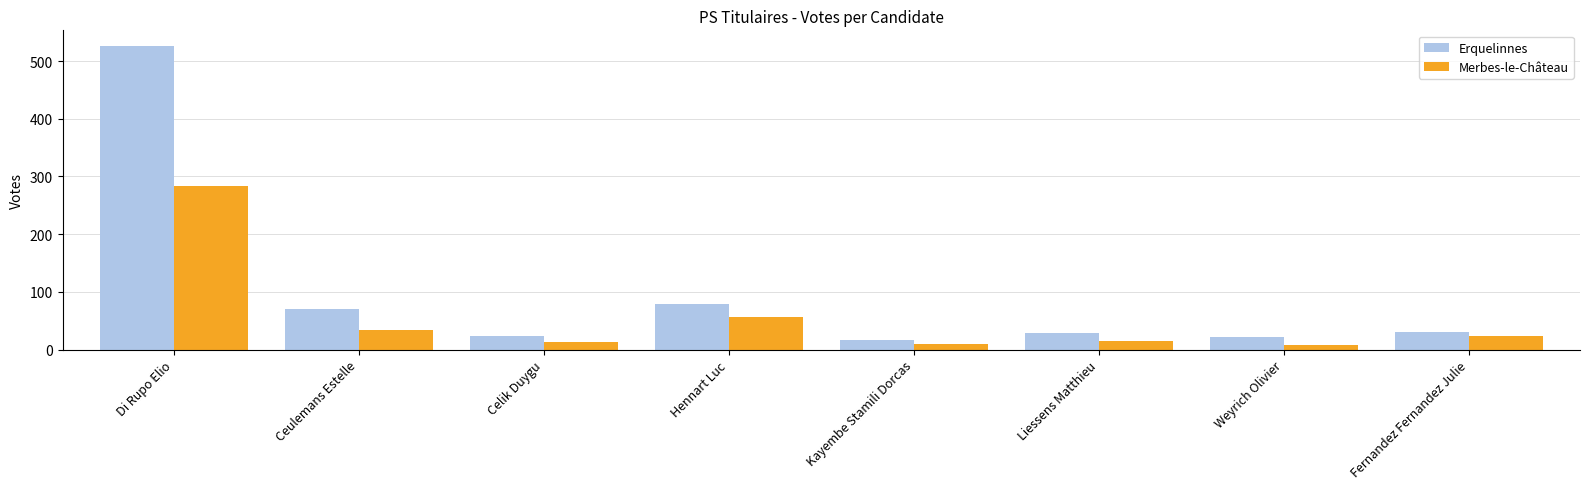

Does the chart contain stacked bars?

No